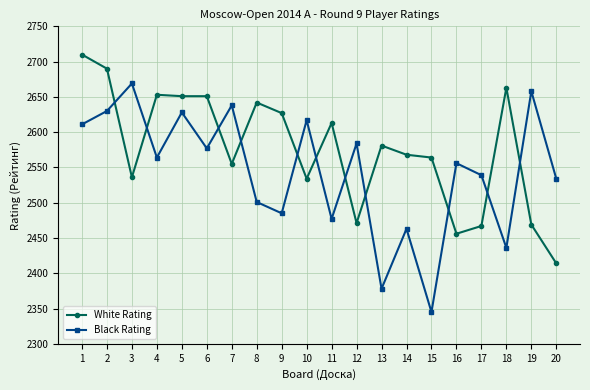

Where is White Rating nearest to the value 2562?

15